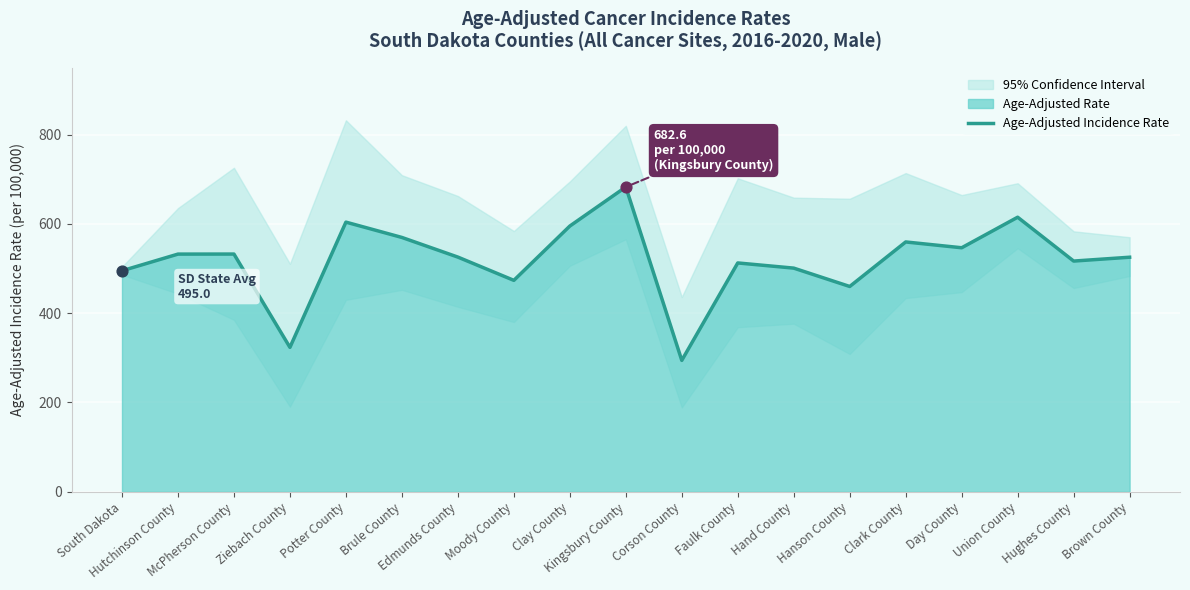

What is the ratio of the value at Moody County to the value at Faulk County?

0.9